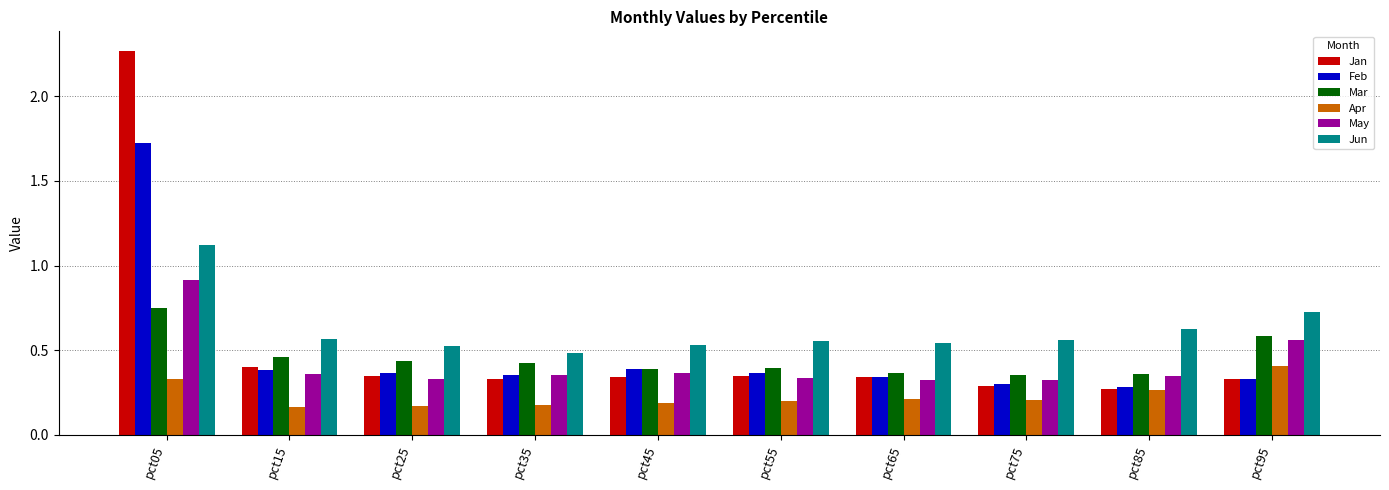

Which series has the largest range (max minus min)?

Jan